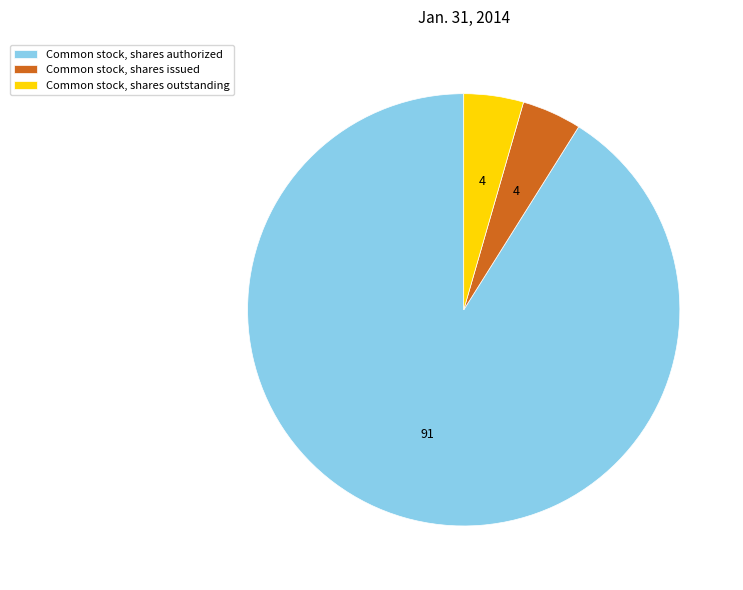

Approximately how many times larger is the value at Common stock, shares issued compared to Common stock, shares outstanding?

1.0